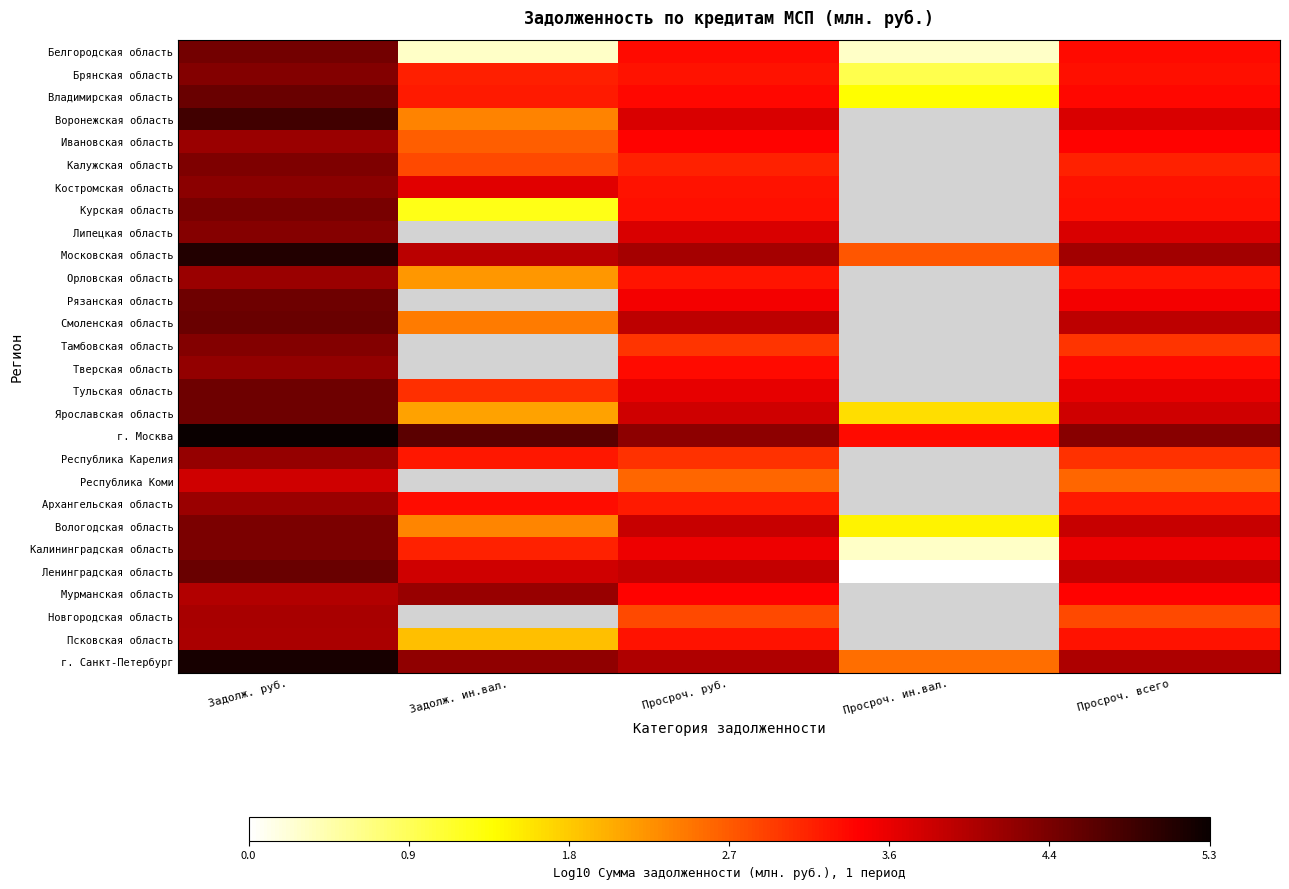

What is the difference between the highest and lowest values at Задолж. руб.?

1.6